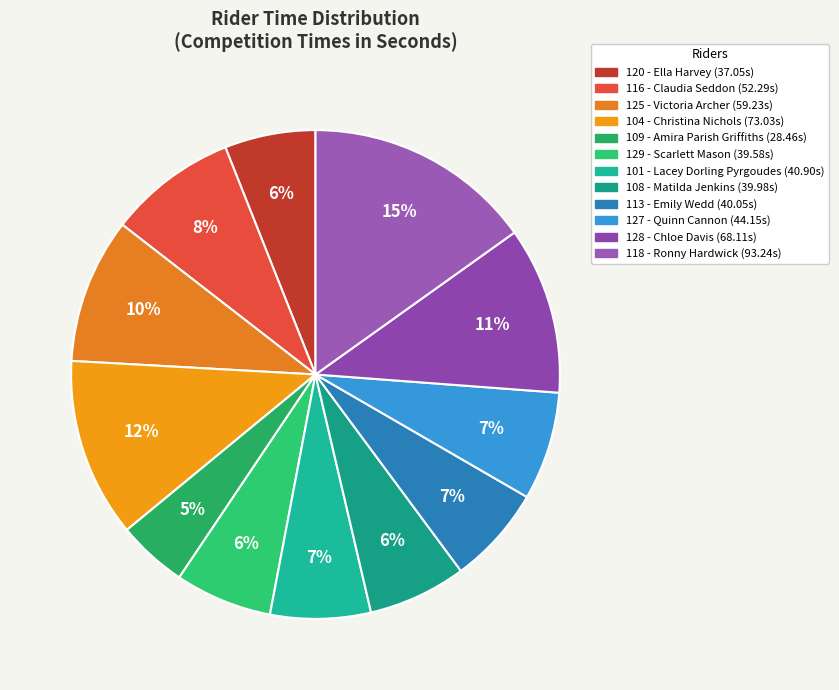

How many slices are in this pie chart?

12